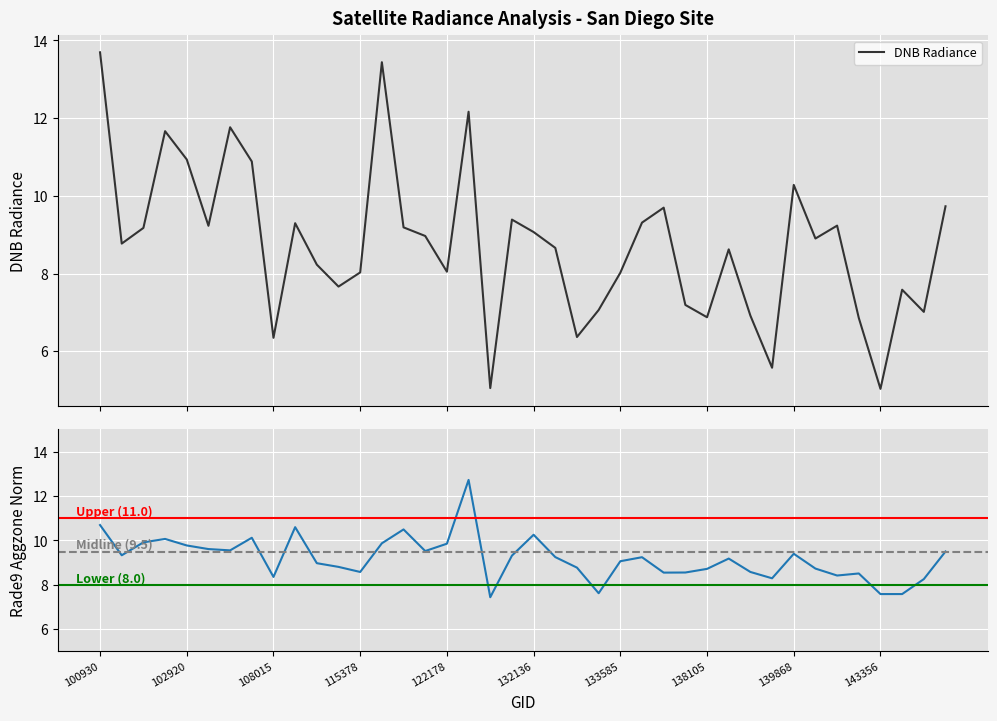

What is the highest value of the DNB Radiance series?

13.7